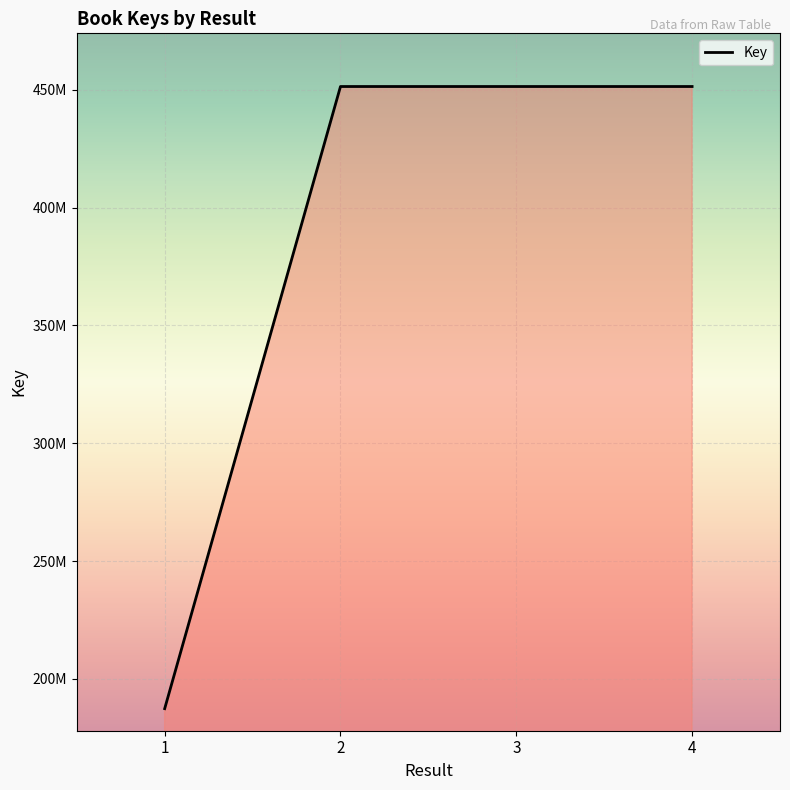

Does the chart display data point markers on the line(s)?

No